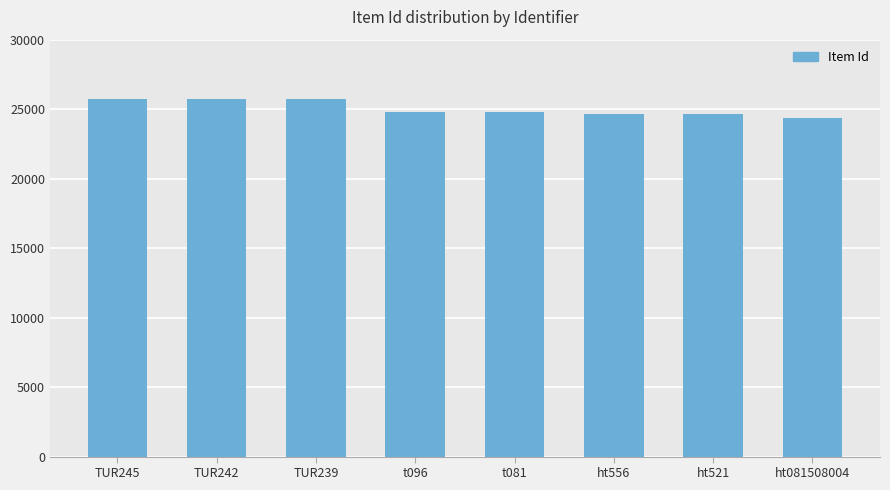

True or false: the data shows 43528 at ht081508004.

False